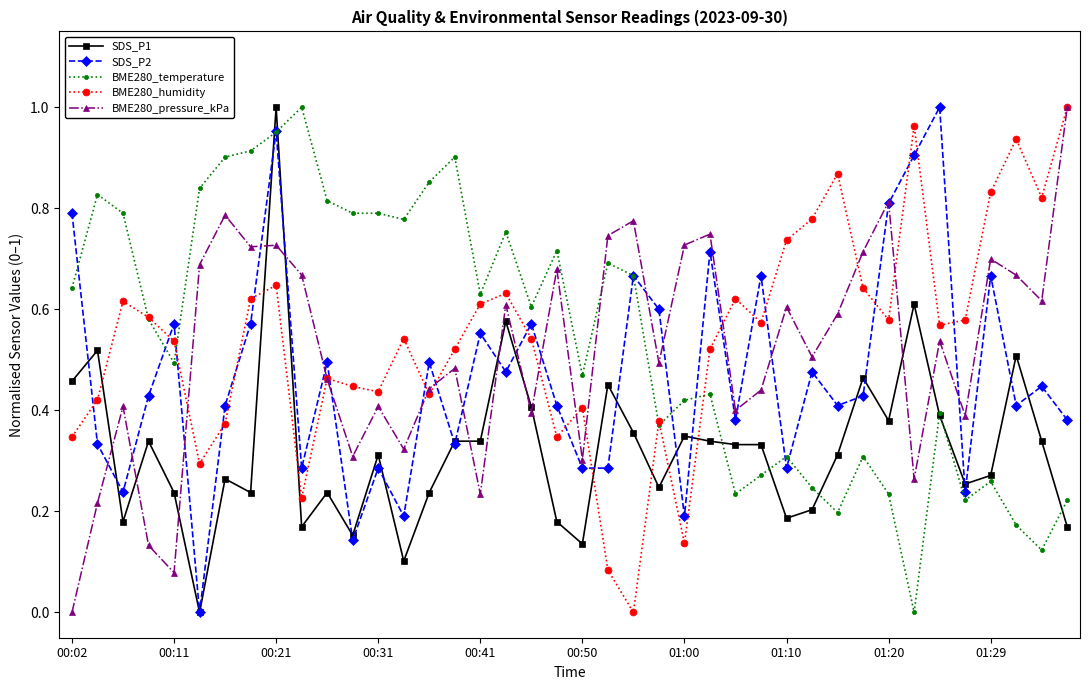

How many times do BME280_humidity and SDS_P2 cross each other?

19